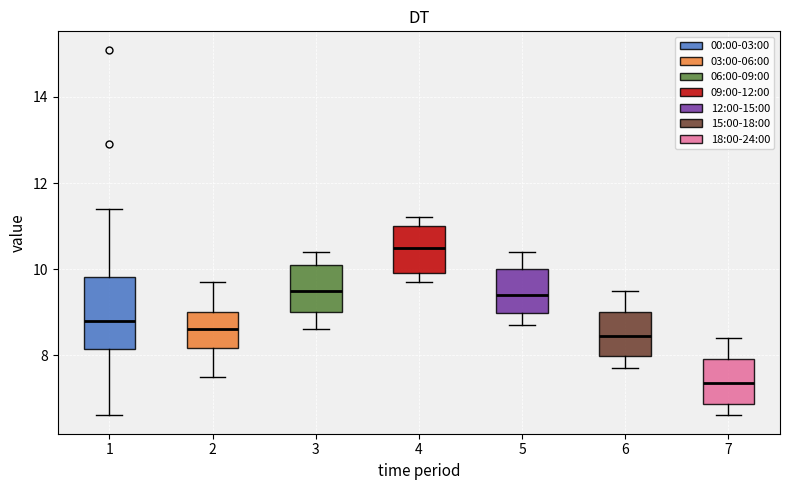

Reading left to right, read every box against the y-axis: the position of its median line, the range the box covers, and the ends of its whiskers. The values are not printed on the chart, so give them approximately, as read against the axis.

1: median 8.8, box 8.2 to 9.8, whiskers 6.6 to 11.4
2: median 8.6, box 8.2 to 9.0, whiskers 7.6 to 9.8
3: median 9.6, box 9.0 to 10.2, whiskers 8.6 to 10.4
4: median 10.6, box 10.0 to 11.0, whiskers 9.8 to 11.2
5: median 9.4, box 9.0 to 10.0, whiskers 8.8 to 10.4
6: median 8.4, box 8.0 to 9.0, whiskers 7.8 to 9.6
7: median 7.4, box 6.8 to 8.0, whiskers 6.6 to 8.4